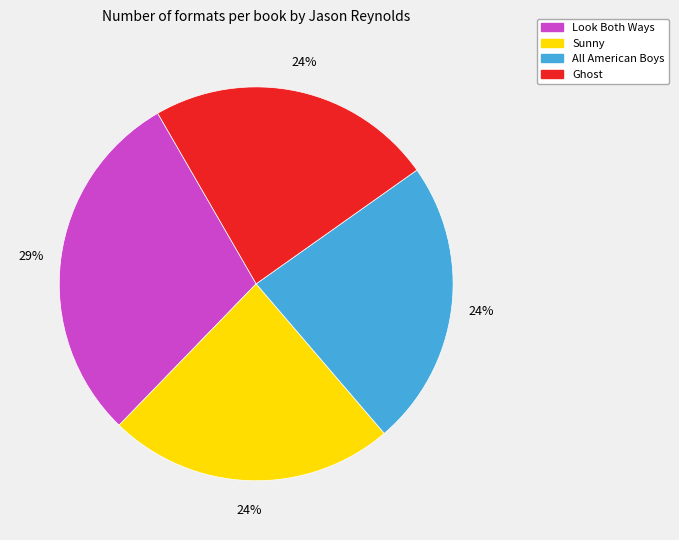

To the nearest percent, what is the average slice percentage?

25%